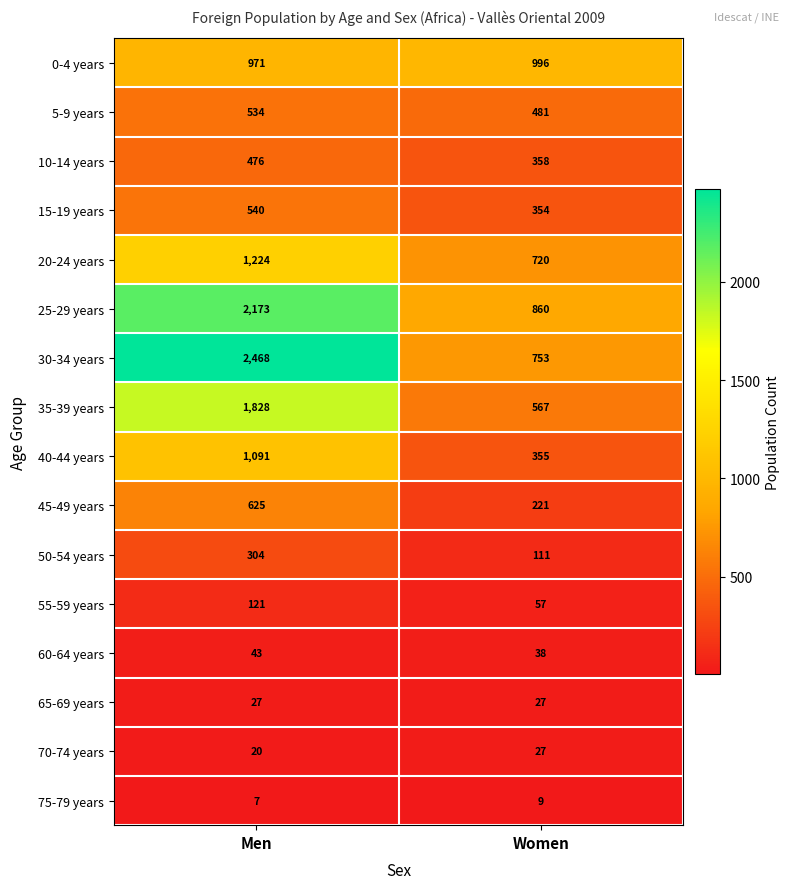

Which category has the lowest value in the 15-19 years series?

Women